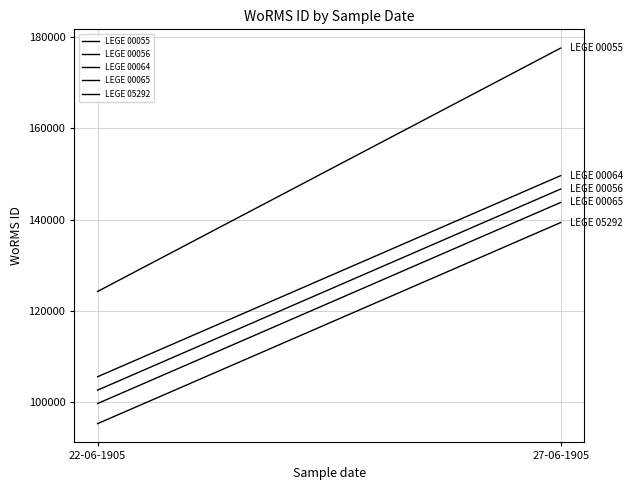

What is the average value of the LEGE 00064 series?

127620.3